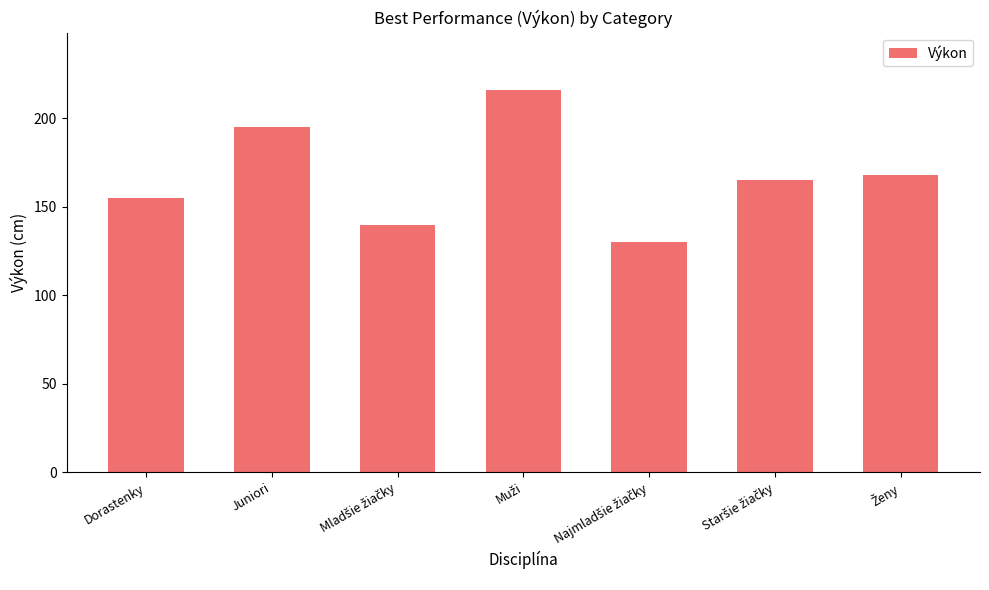

What is the value of the 3rd bar from the left?

140